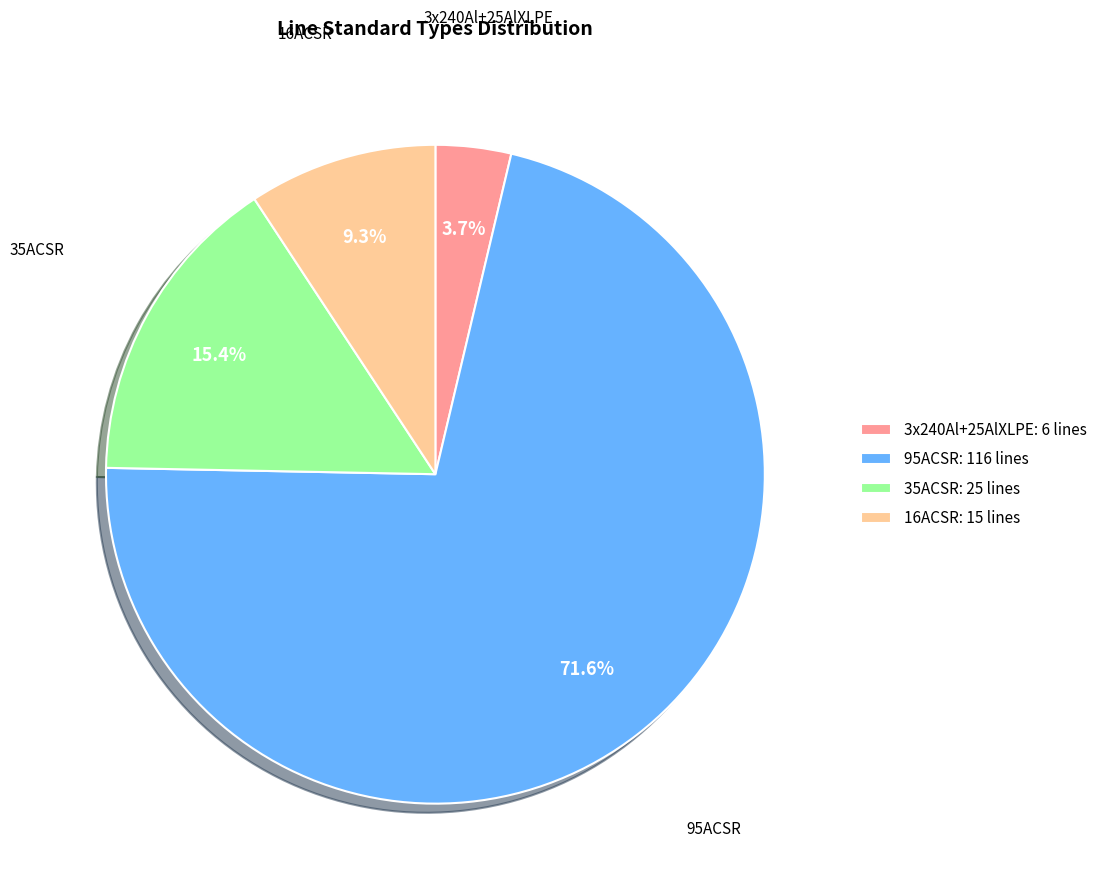

To the nearest percent, what is the average slice percentage?

25%